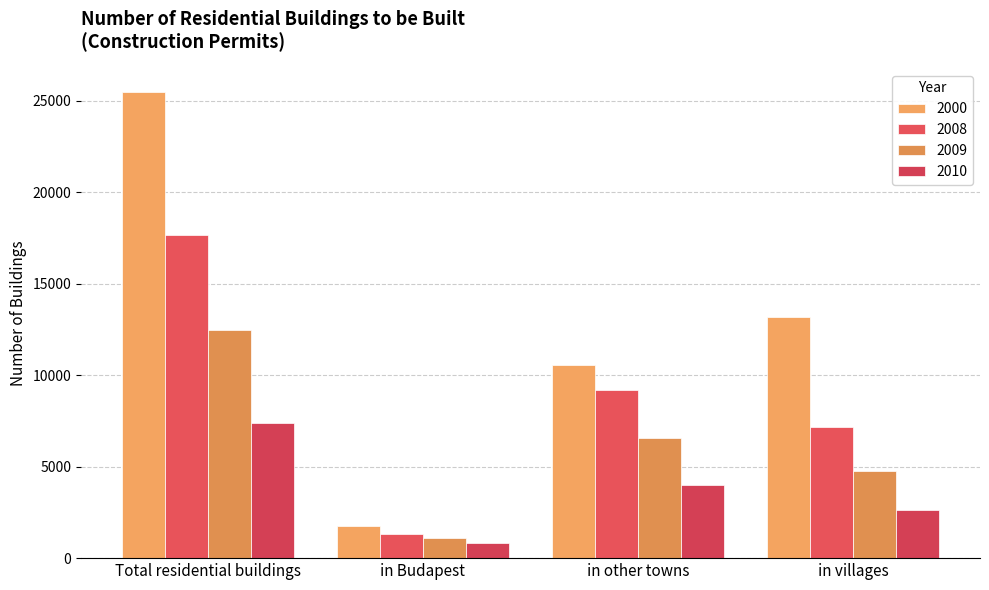

How many distinct data groups are displayed?

4